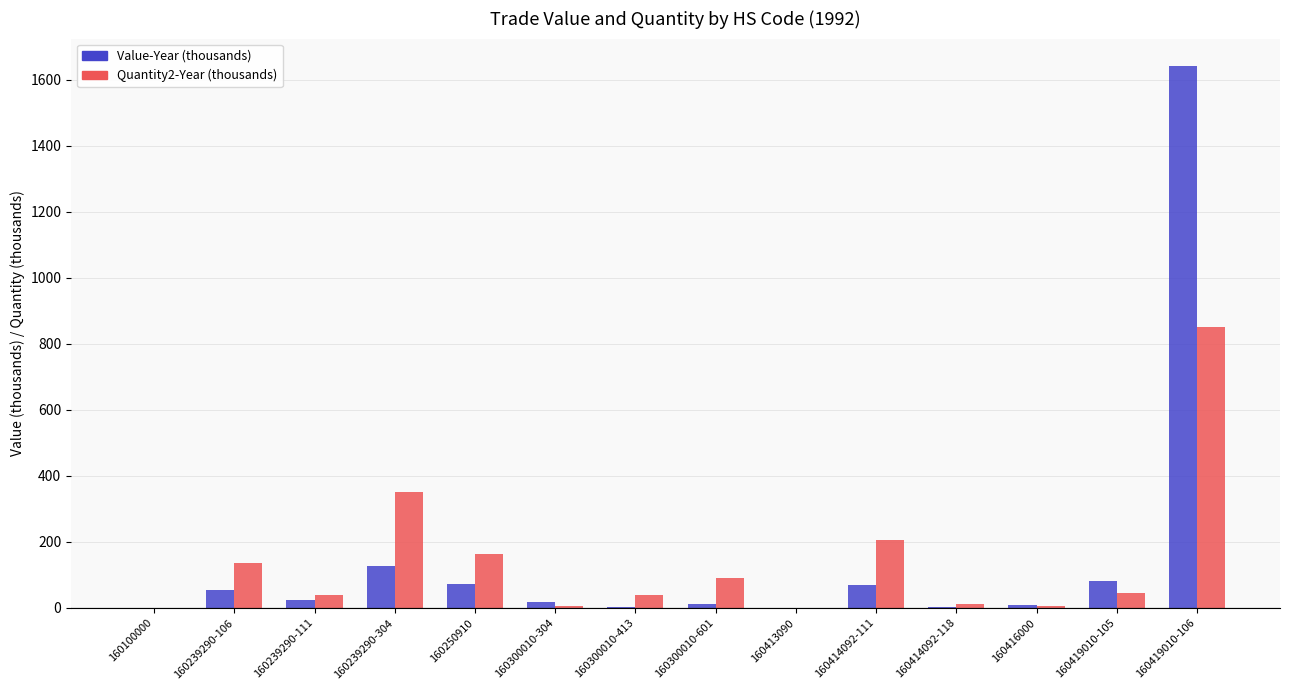

At which category is the sum across all series the highest?

160419010-106